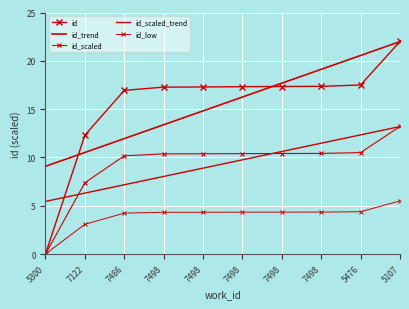

What is the sum of all id_scaled values?

93.2